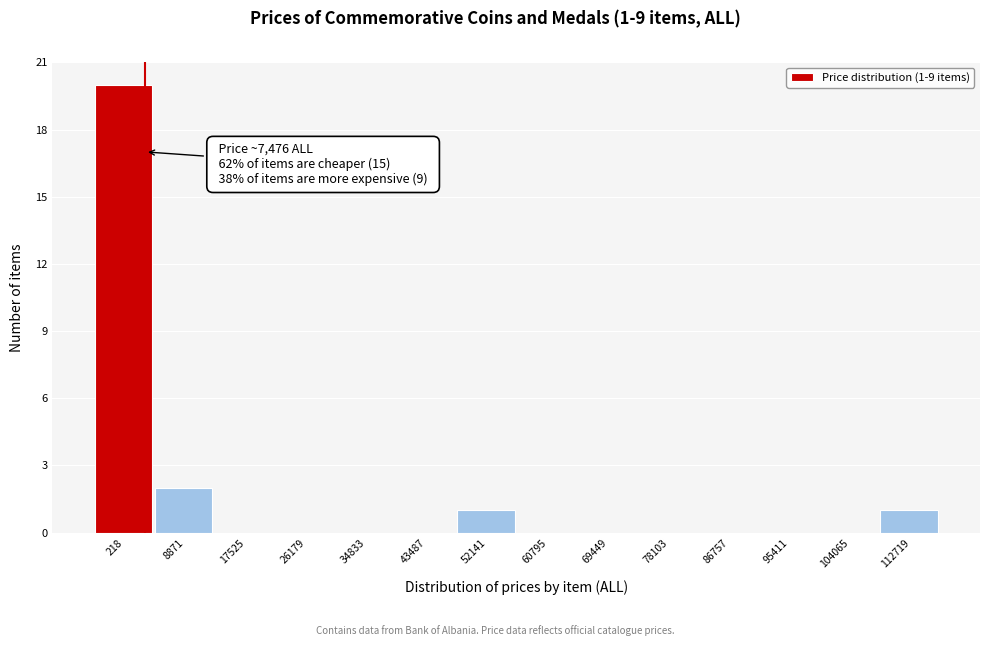

Reading right to left, transcribe all the data shown in this chart.

112719=1	104065=0	95411=0	86757=0	78103=0	69449=0	60795=0	52141=1	43487=0	34833=0	26179=0	17525=0	8871=2	218=20